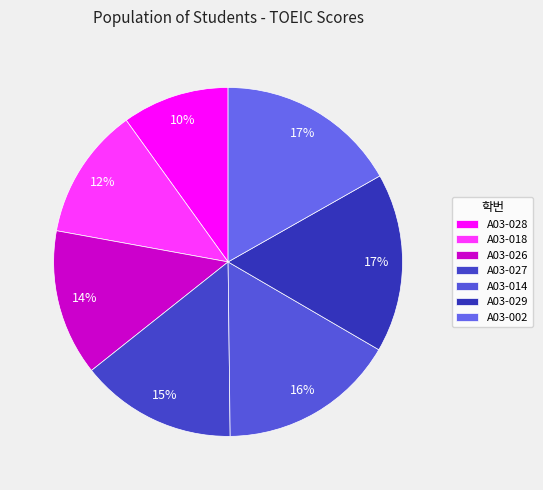

Which slice is the smallest?

A03-028